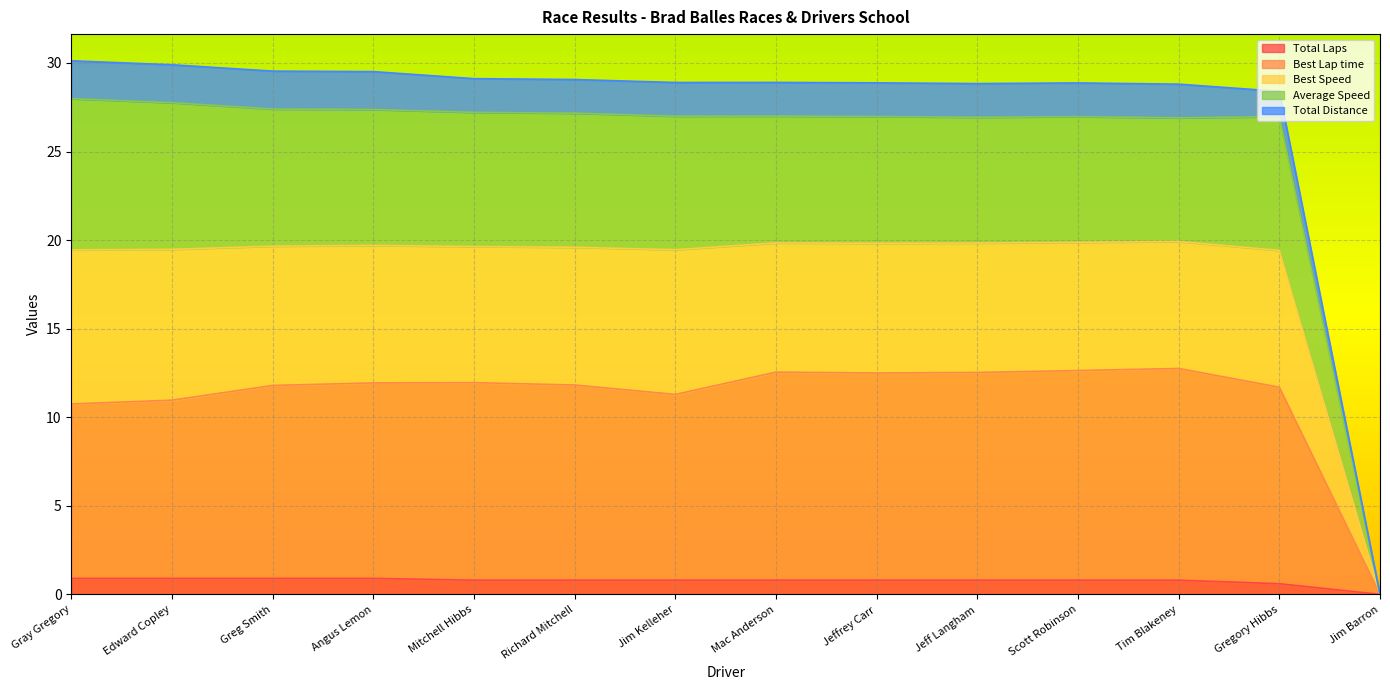

What is the maximum value for Total Laps?

0.9